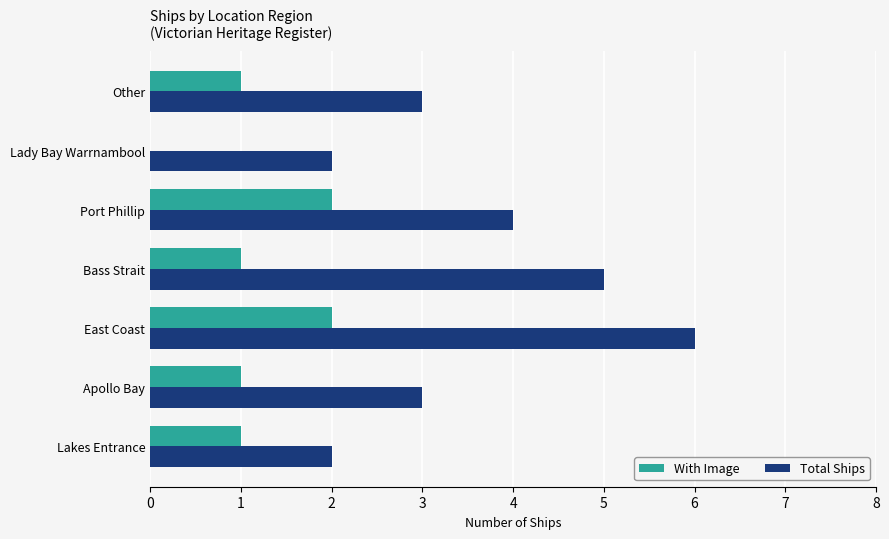

What is the total value across all series at Other?

4